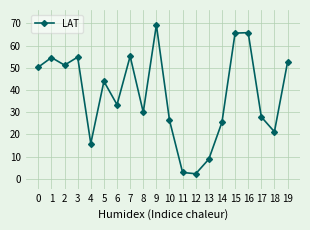

How many data points are above 43?

10